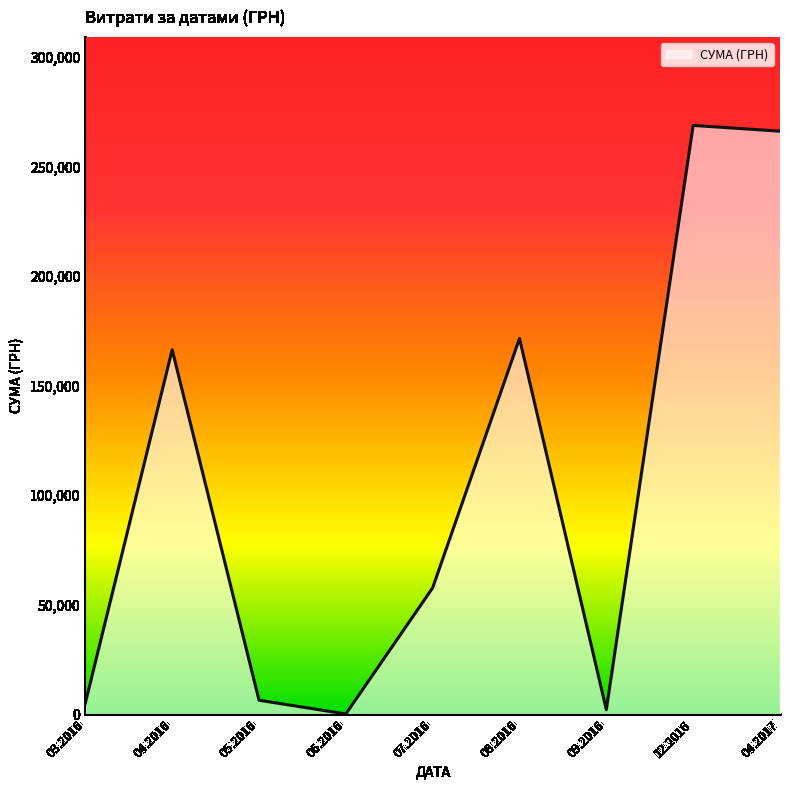

The value at 04.2016 is 58577.5. True or false?

False